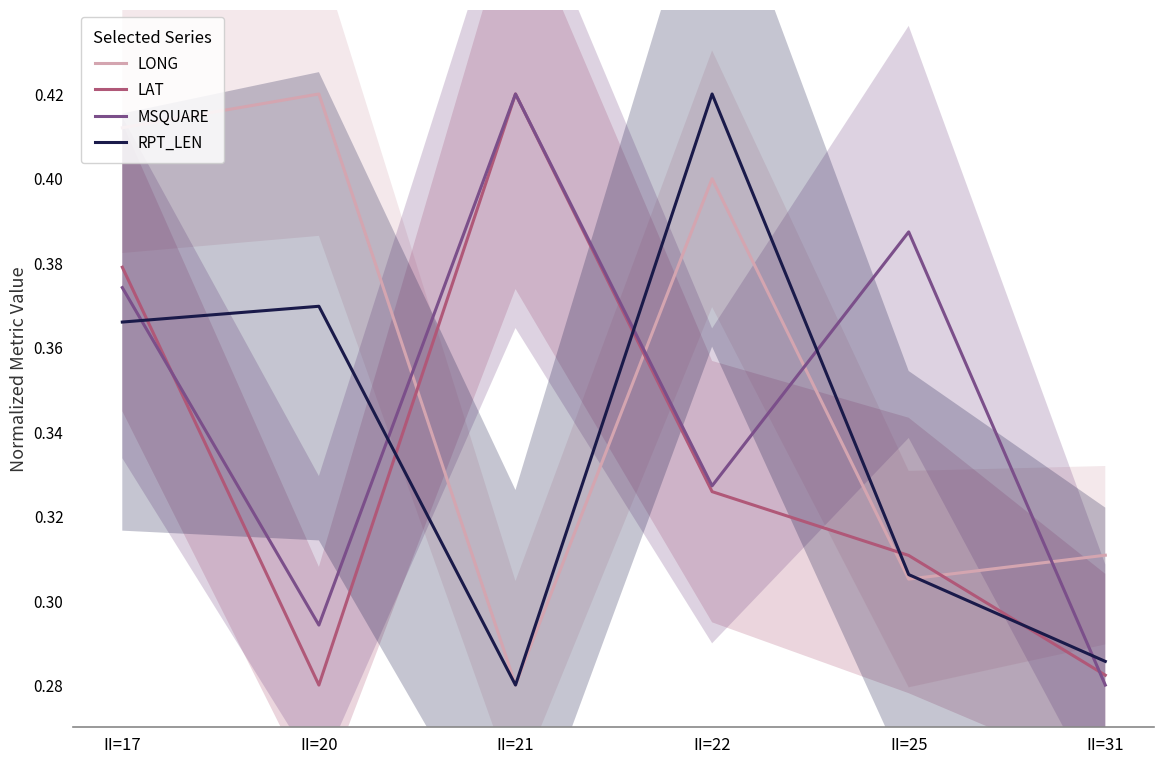

What is the average value of the LONG series?

0.4